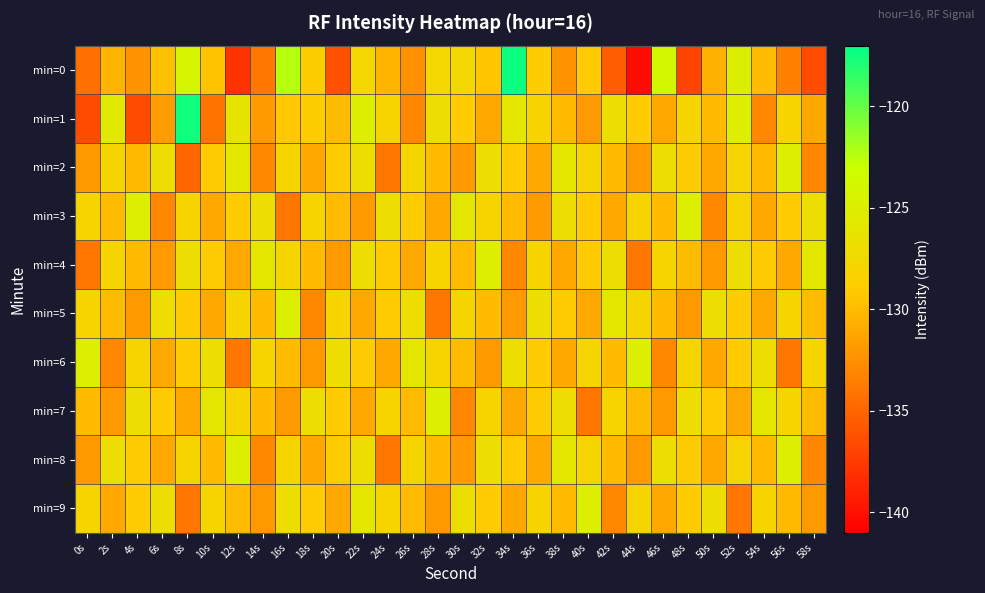

What is the spread (max minus min) of values at 46s?

9.2